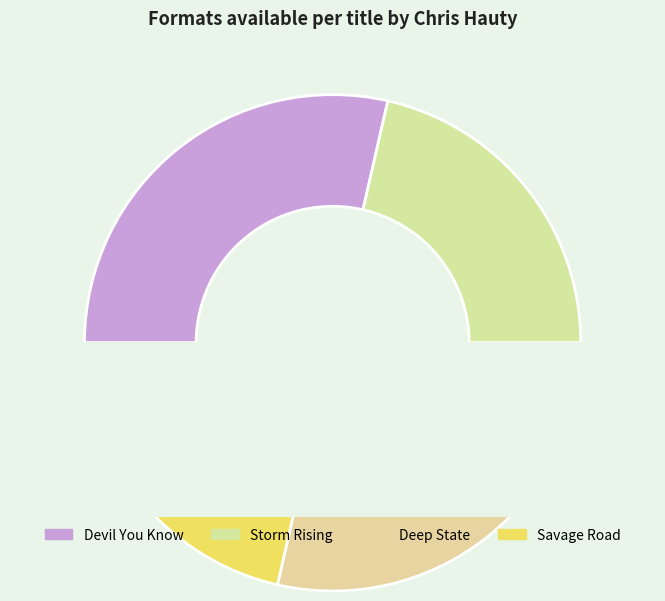

The Storm Rising slice represents 21% of the pie. True or false?

True